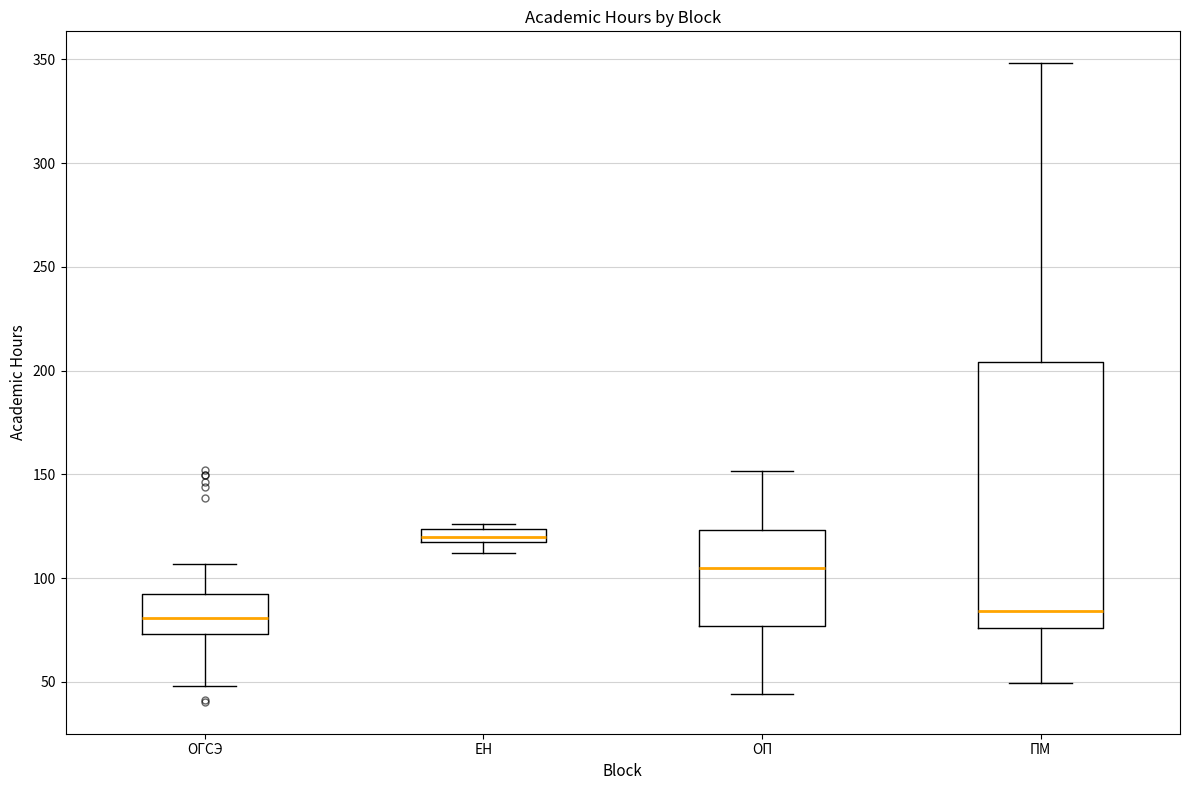

Where does the lower whisker of the box for ОГСЭ end on the y-axis? The values are not printed on the chart, so give them approximately, as read against the axis.

50